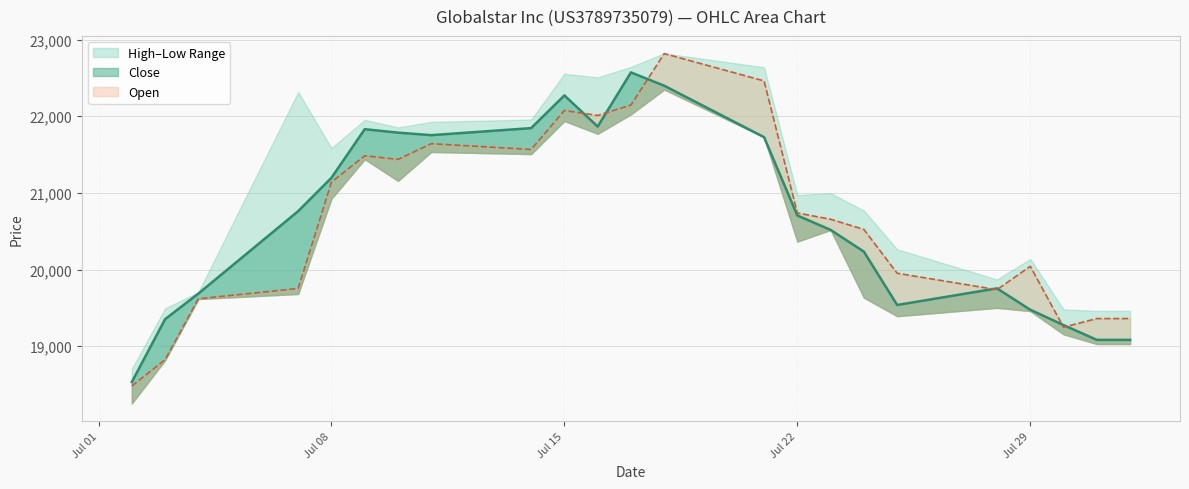

What is the total value across all series at 17.07.2025?

44718